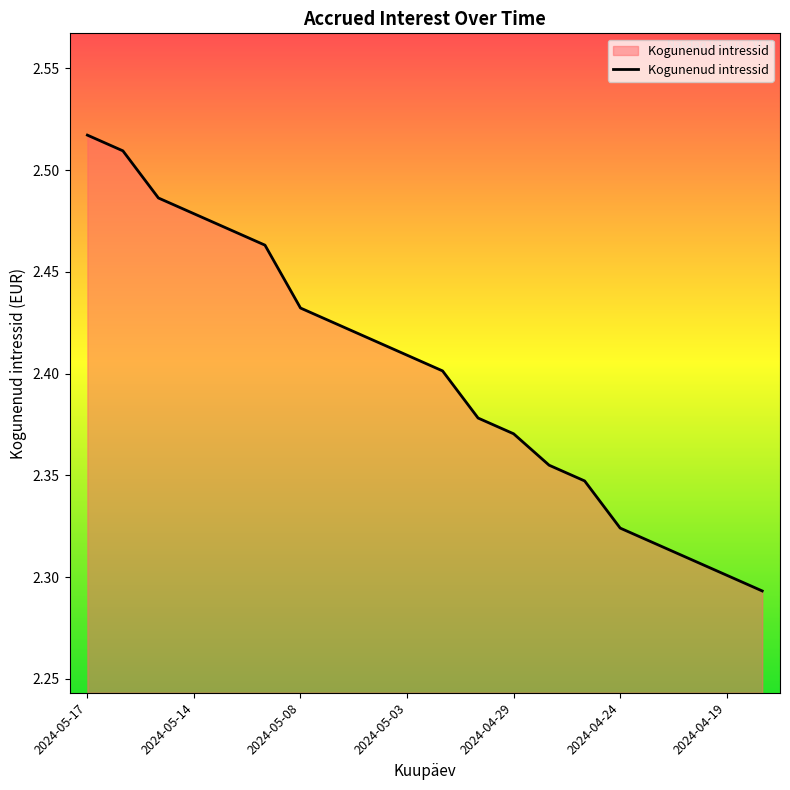

Reading left to right, transcribe all the data shown in this chart.

2.5	2.5	2.5	2.5	2.5	2.5	2.4	2.4	2.4	2.4	2.4	2.4	2.4	2.4	2.3	2.3	2.3	2.3	2.3	2.3